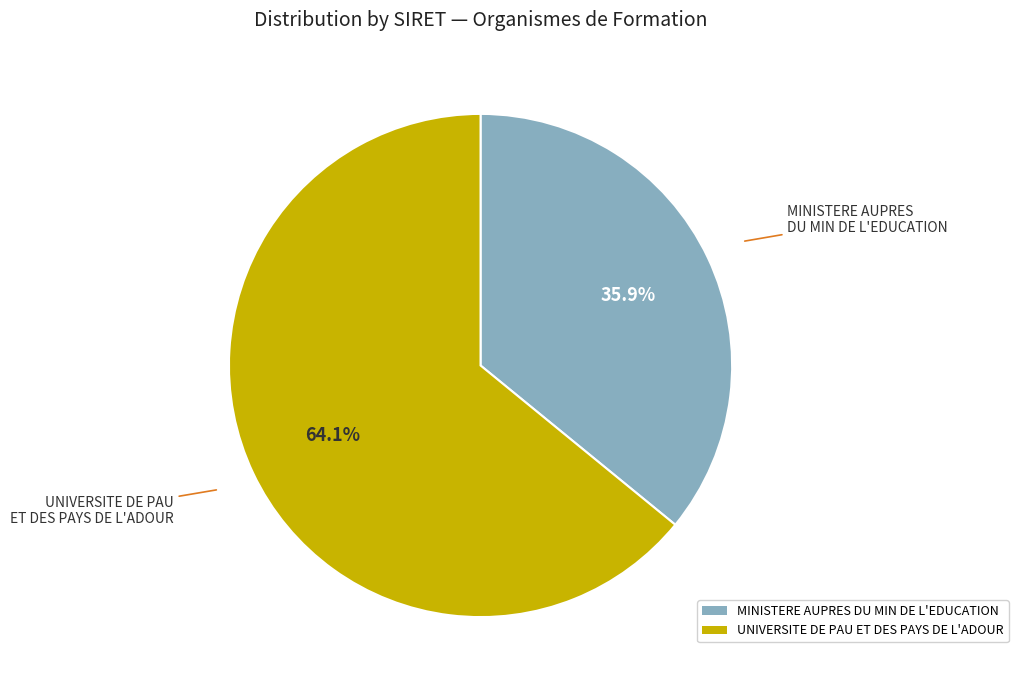

Which category has the biggest portion of the pie?

UNIVERSITE DE PAU ET DES PAYS DE L'ADOUR